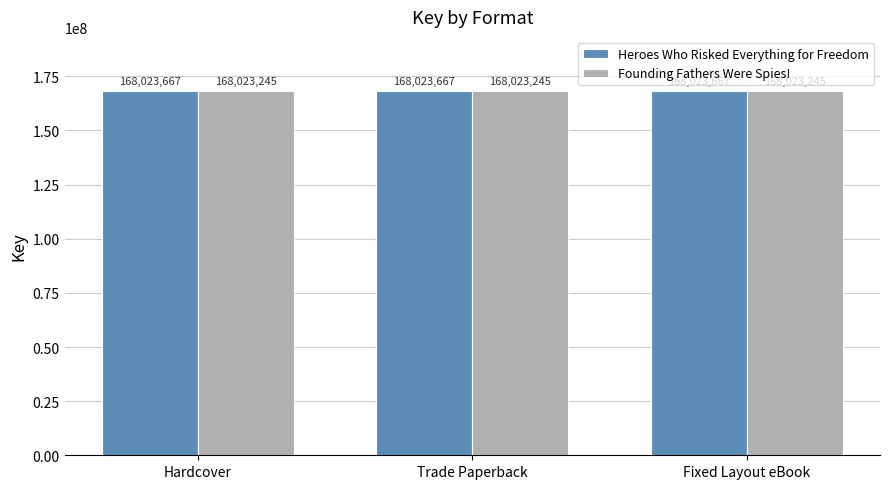

What is the value of the Founding Fathers Were Spies! bar at the 3rd from the left?

168023245